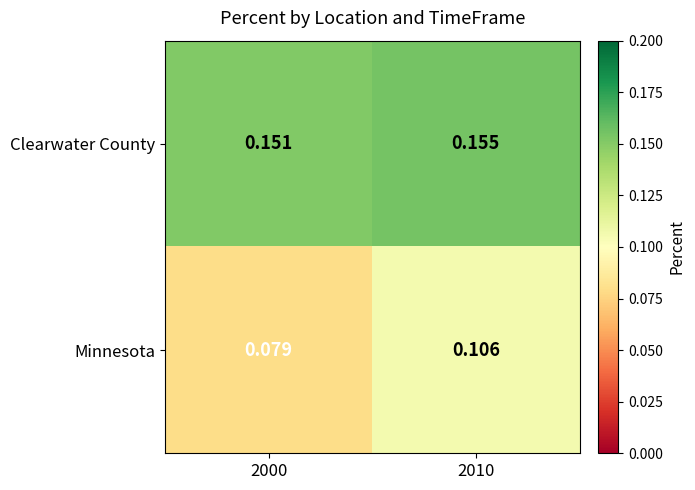

At which category does the chart reach its minimum across all series?

2000